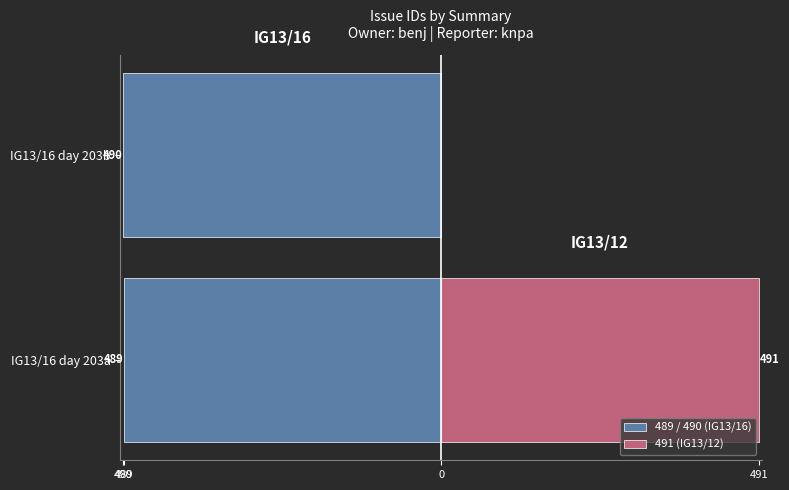

Does the chart contain stacked bars?

No